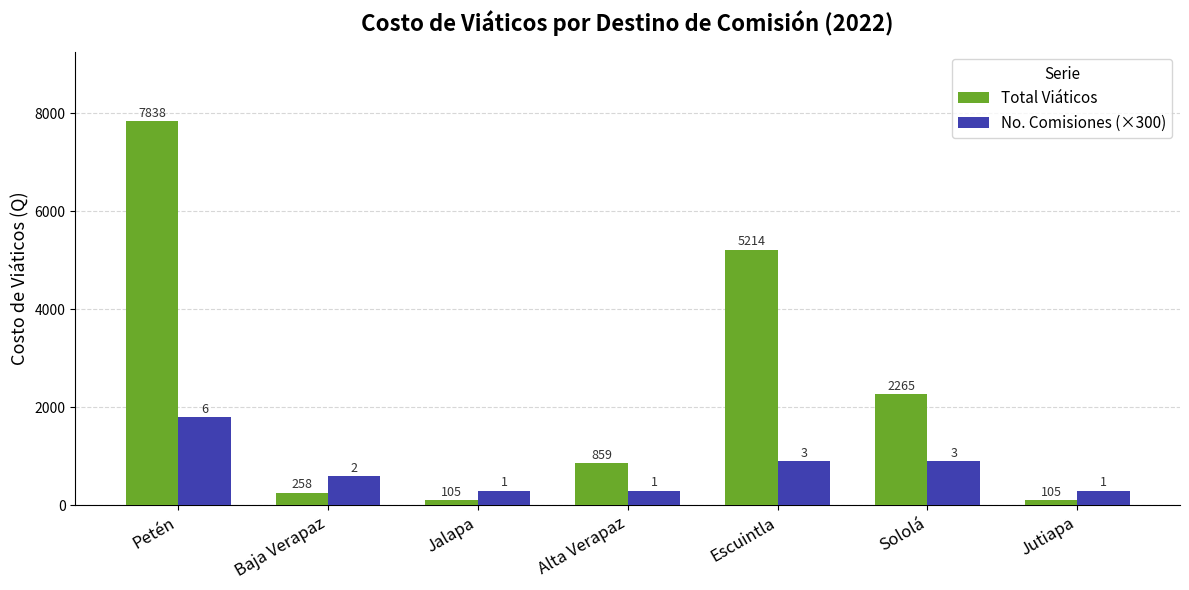

How many bars are there in each group?

2